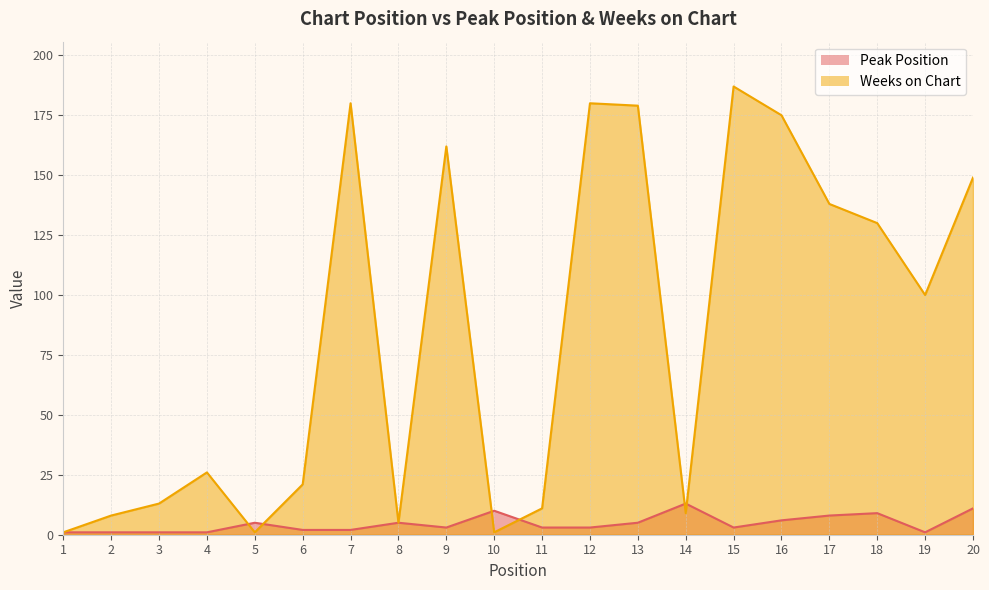

What is the sum of all Weeks on Chart values?

1676